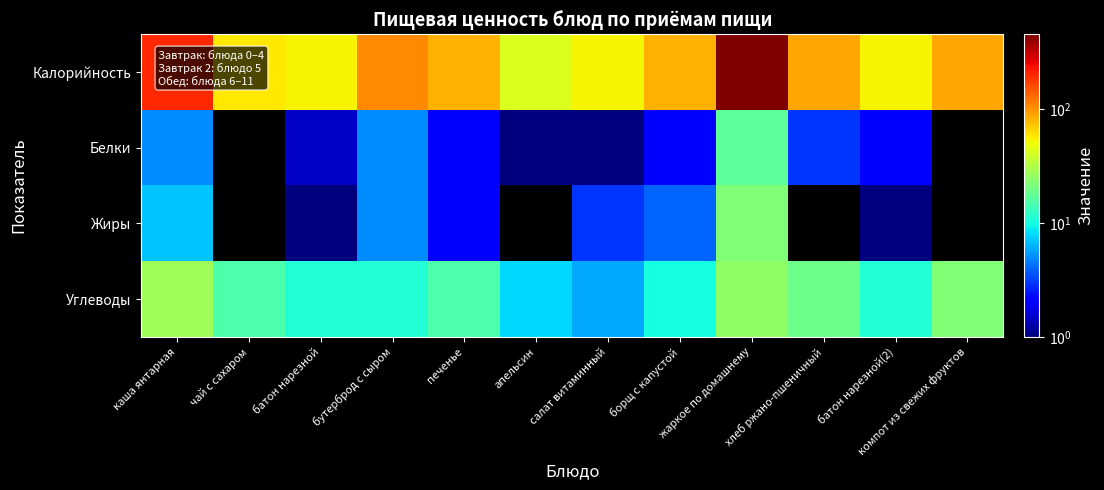

Reading right to left, extract all data points from this chart.

Калорийность: компот из свежих фруктов=88.0	батон нарезной(2)=54.0	хлеб ржано-пшеничный=88.0	жаркое по домашнему=455.0	борщ с капустой=82.0	салат витаминный=54.0	апельсин=43.0	печенье=83.0	бутерброд с сыром=108.0	батон нарезной=54.0	чай с сахаром=58.0	каша янтарная=199.0
Белки: компот из свежих фруктов=0.0	батон нарезной(2)=2.0	хлеб ржано-пшеничный=3.0	жаркое по домашнему=17.0	борщ с капустой=2.0	салат витаминный=1.0	апельсин=1.0	печенье=2.0	бутерброд с сыром=5.0	батон нарезной=1.5	чай с сахаром=0.0	каша янтарная=5.0
Жиры: компот из свежих фруктов=0.0	батон нарезной(2)=1.0	хлеб ржано-пшеничный=0.0	жаркое по домашнему=22.0	борщ с капустой=4.0	салат витаминный=3.0	апельсин=0.0	печенье=2.0	бутерброд с сыром=5.0	батон нарезной=0.6	чай с сахаром=0.0	каша янтарная=7.0
Углеводы: компот из свежих фруктов=22.0	батон нарезной(2)=11.0	хлеб ржано-пшеничный=19.0	жаркое по домашнему=25.0	борщ с капустой=10.0	салат витаминный=6.0	апельсин=8.0	печенье=15.0	бутерброд с сыром=11.0	батон нарезной=11.0	чай с сахаром=15.0	каша янтарная=28.0